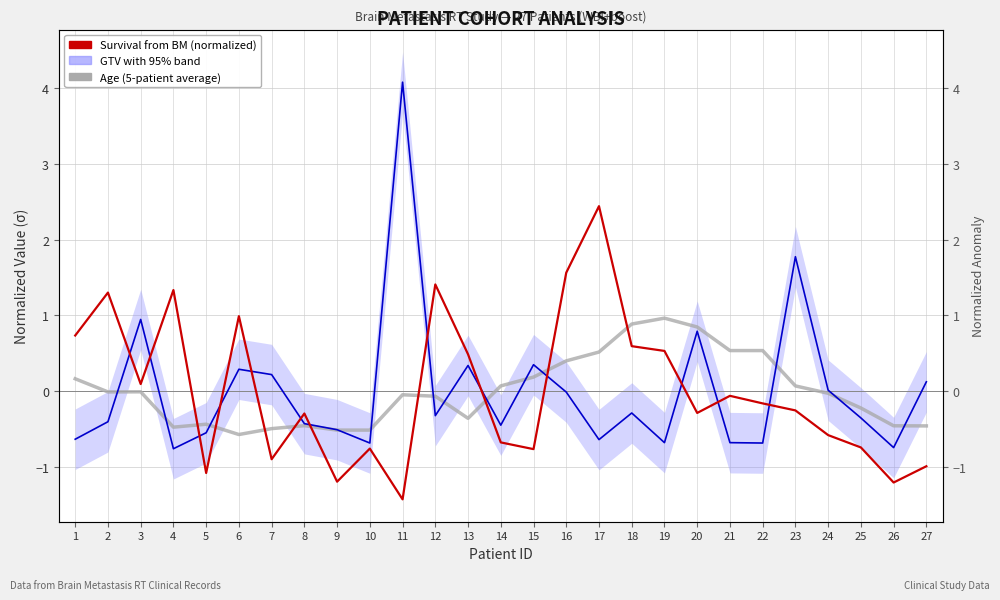

What is the value of the Survival from BM (normalized) point at the 8th from the left?

-0.3